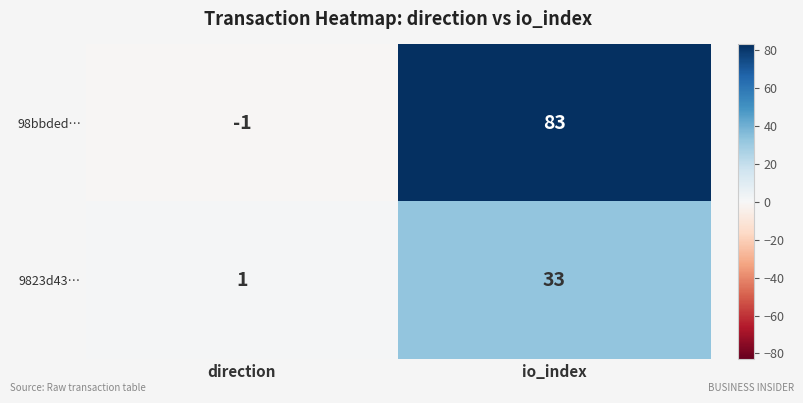

The 98bbded… series shows -1 at direction. True or false?

True